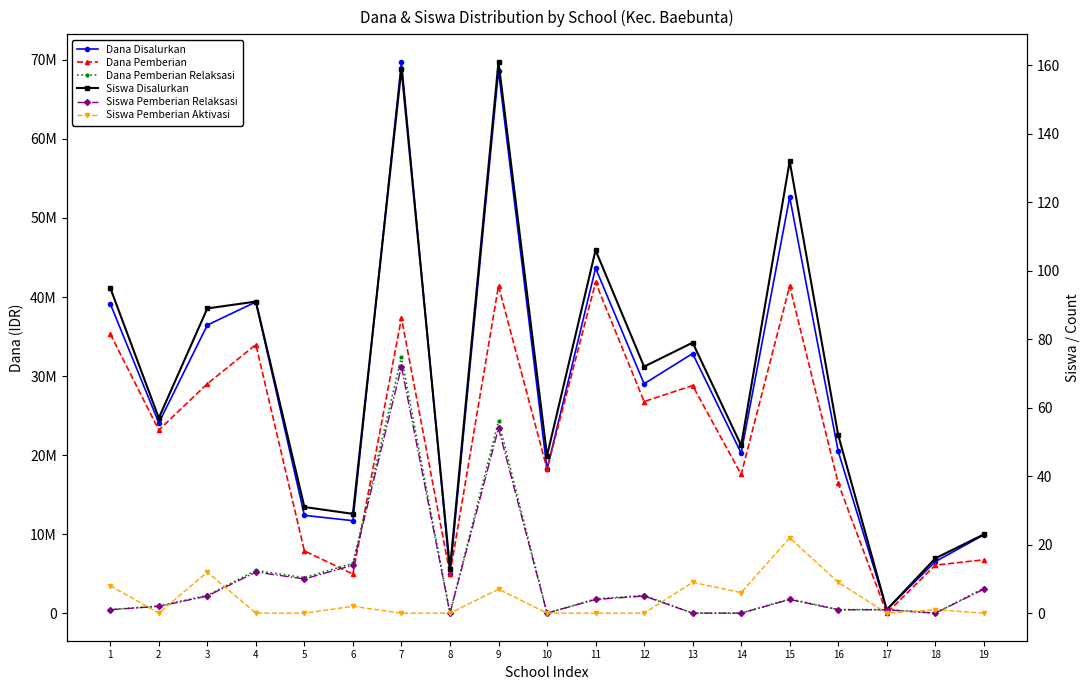

What is the average value of the Dana Pemberian Relaksasi series?

4547368